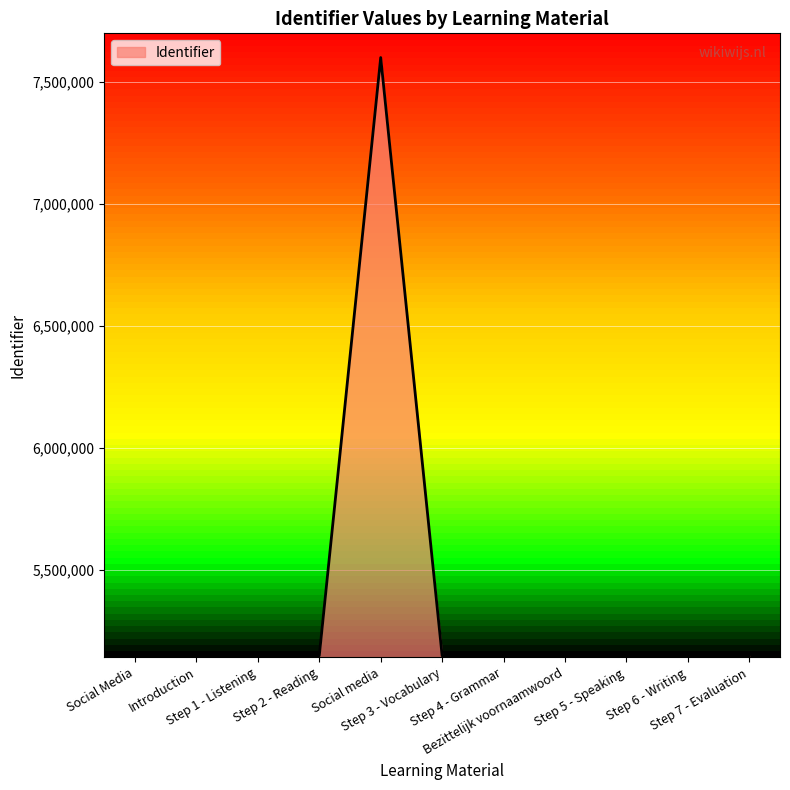

What is the smallest value displayed?

5146829